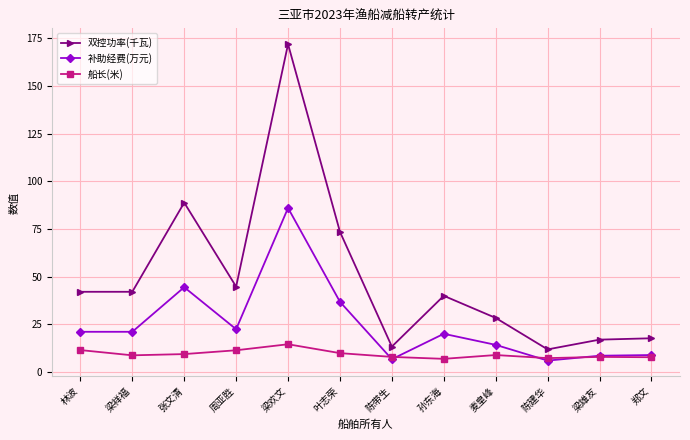

What is the difference between the 船长(米) values at 张文清 and 周亚胜?

2.0